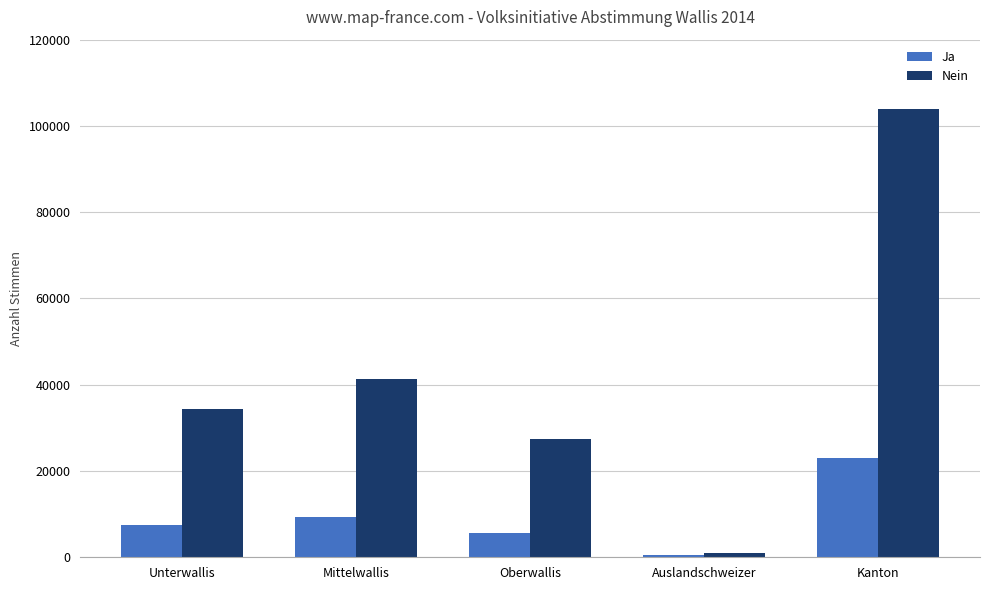

List the series in order of their peak value, lowest first.

Ja, Nein